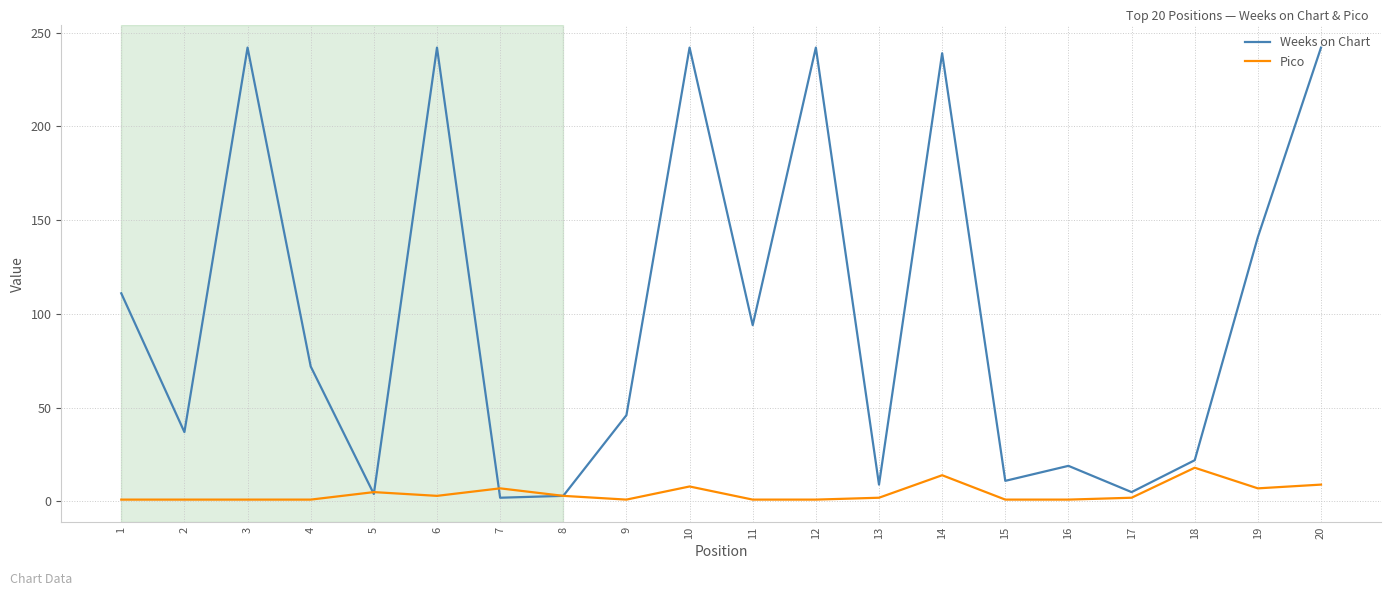

True or false: Weeks on Chart has more than 1 interior local peaks.

True